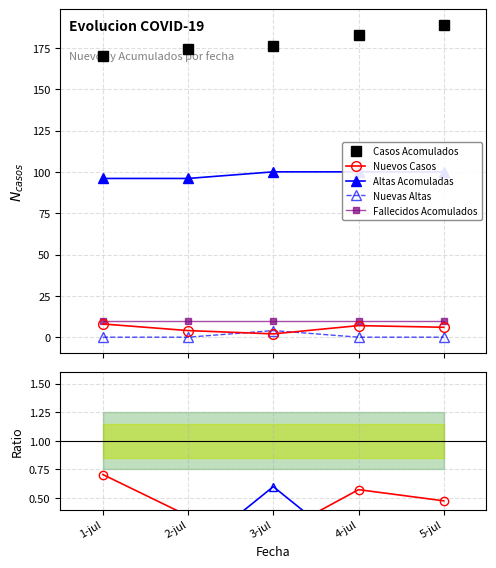

How many interior local valleys does the Nuevos Casos series have?

1